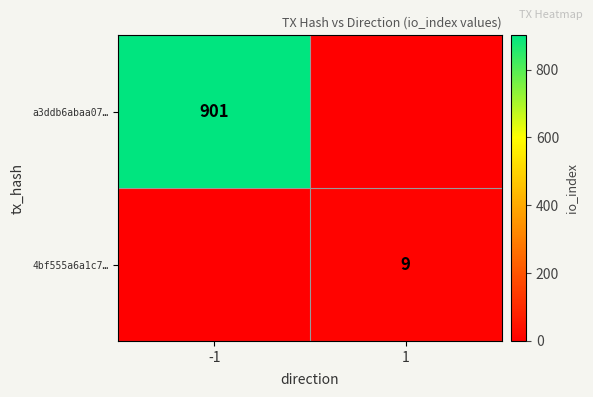

Is it true that 4bf555a6a1c7… equals 6 at 1?

False